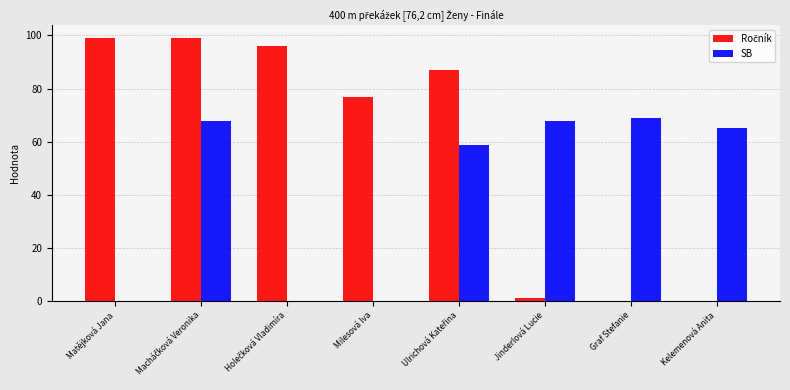

The SB series shows 113.7 at Kelemenová Anita. True or false?

False